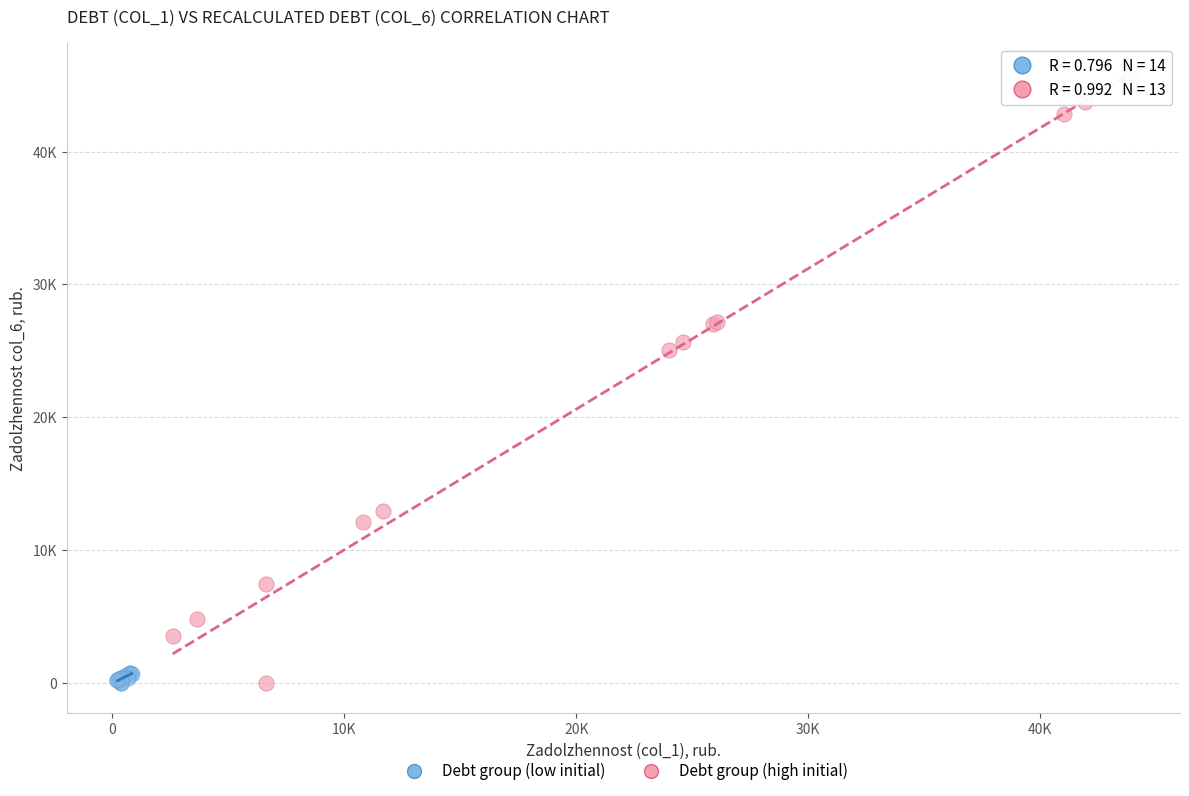

What are all the series names shown in the legend?

Debt group (low initial), Debt group (high initial)